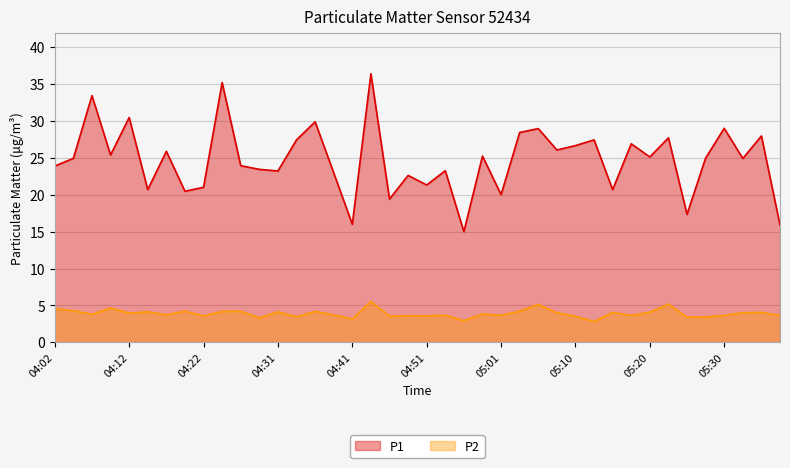

How many data points in P1 are above 24?

22